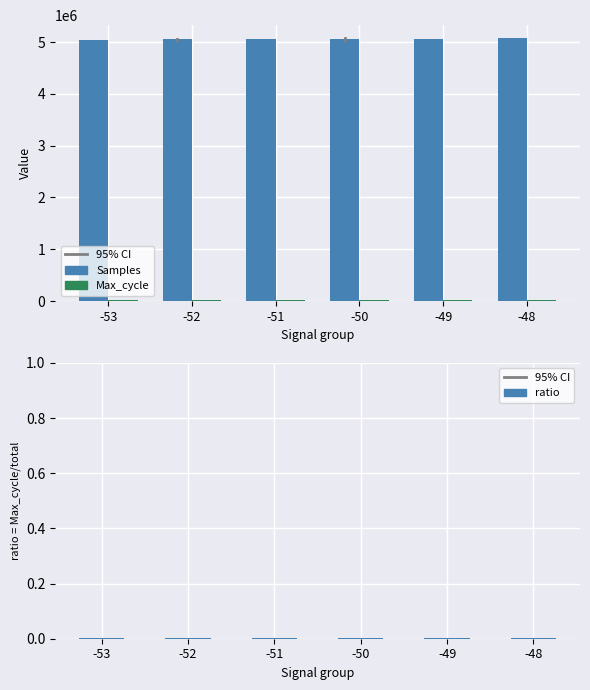

What are all the series names shown in the legend?

Samples, Max_cycle, ratio